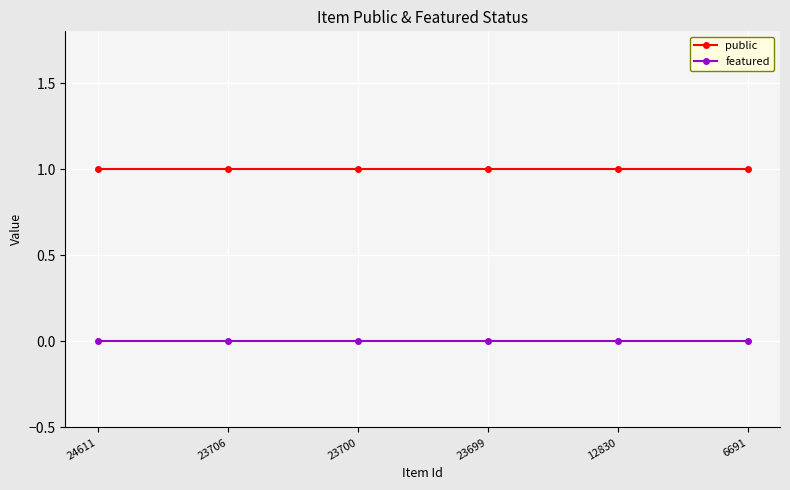

Is the value of public at 23699 greater than the value of featured at 24611?

Yes